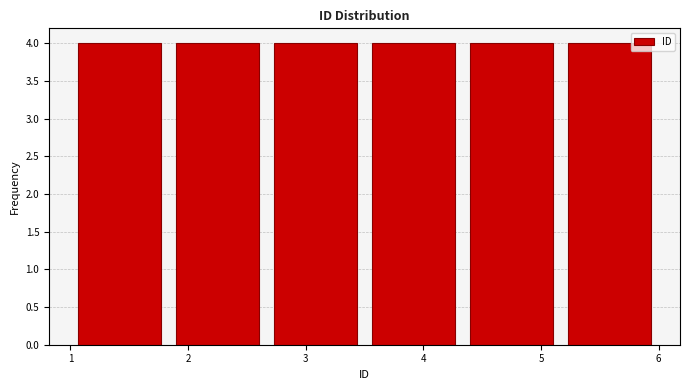

What is the height of the bar covering 3.5 to 4.3 on the x-axis? Neither the bar edges nor the heights are printed on the chart, so give them approximately, as read against the axes.

4